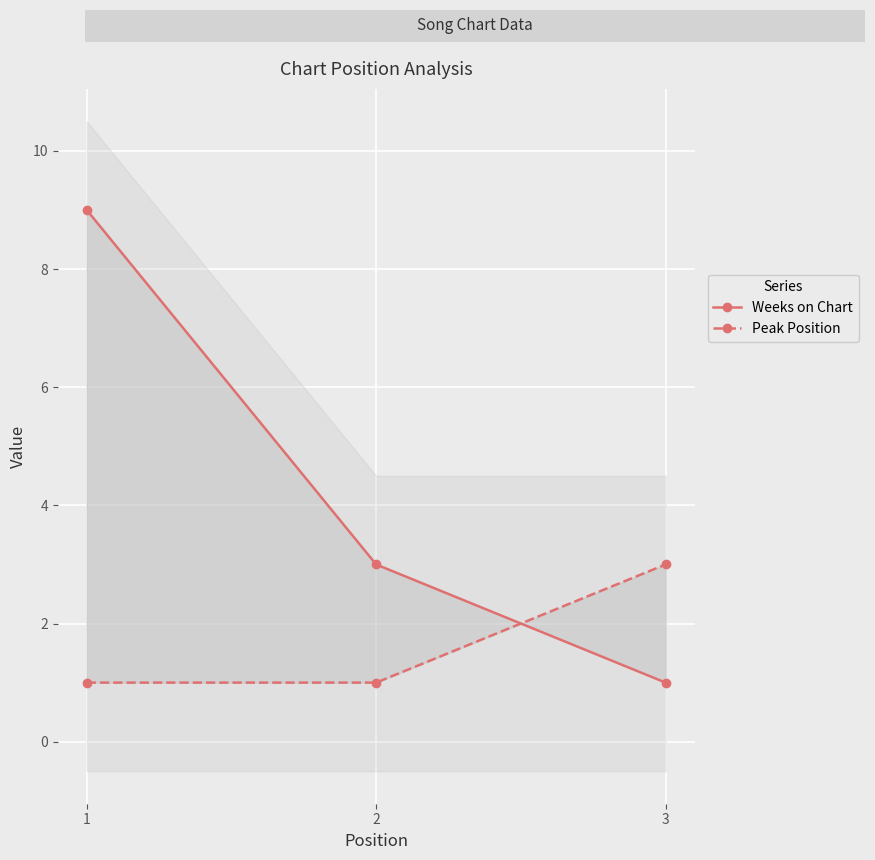

What are all the series names shown in the legend?

Weeks on Chart, Peak Position